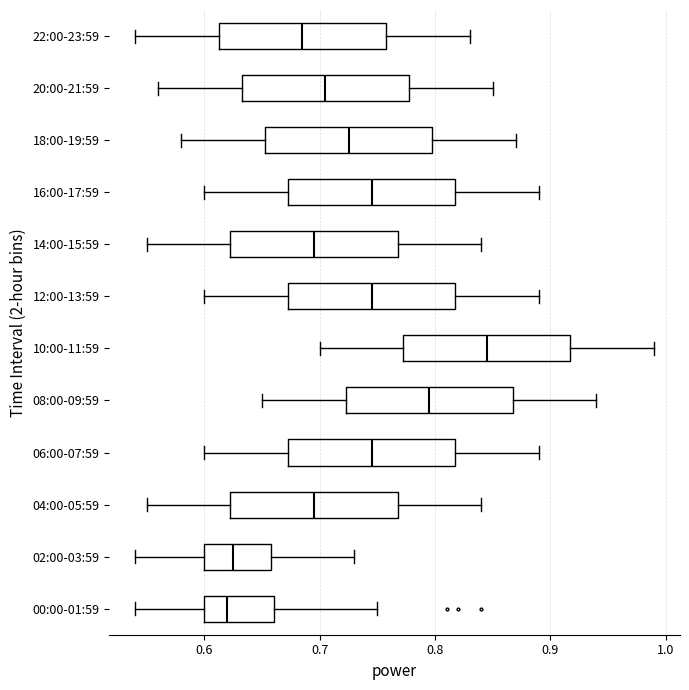

Reading bottom to top, transcribe this box plot: for each box, give where its median line is, the range the box spans, and where its two whiskers end, as read against the x-axis. The values are not printed on the chart, so give them approximately, as read against the axis.

00:00-01:59: median 0.62, box 0.60 to 0.66, whiskers 0.54 to 0.75
02:00-03:59: median 0.63, box 0.60 to 0.66, whiskers 0.54 to 0.73
04:00-05:59: median 0.70, box 0.62 to 0.77, whiskers 0.55 to 0.84
06:00-07:59: median 0.75, box 0.67 to 0.82, whiskers 0.60 to 0.89
08:00-09:59: median 0.80, box 0.72 to 0.87, whiskers 0.65 to 0.94
10:00-11:59: median 0.85, box 0.77 to 0.92, whiskers 0.70 to 0.99
12:00-13:59: median 0.75, box 0.67 to 0.82, whiskers 0.60 to 0.89
14:00-15:59: median 0.70, box 0.62 to 0.77, whiskers 0.55 to 0.84
16:00-17:59: median 0.75, box 0.67 to 0.82, whiskers 0.60 to 0.89
18:00-19:59: median 0.73, box 0.65 to 0.80, whiskers 0.58 to 0.87
20:00-21:59: median 0.71, box 0.63 to 0.78, whiskers 0.56 to 0.85
22:00-23:59: median 0.69, box 0.61 to 0.76, whiskers 0.54 to 0.83